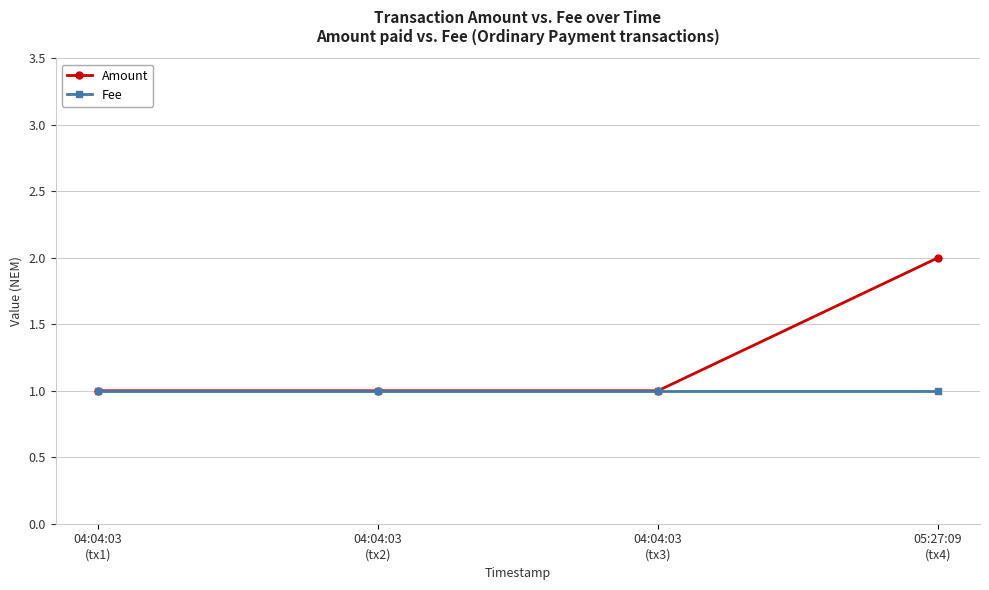

What is the difference between the Amount values at 04:04:03
(tx3) and 05:27:09
(tx4)?

1